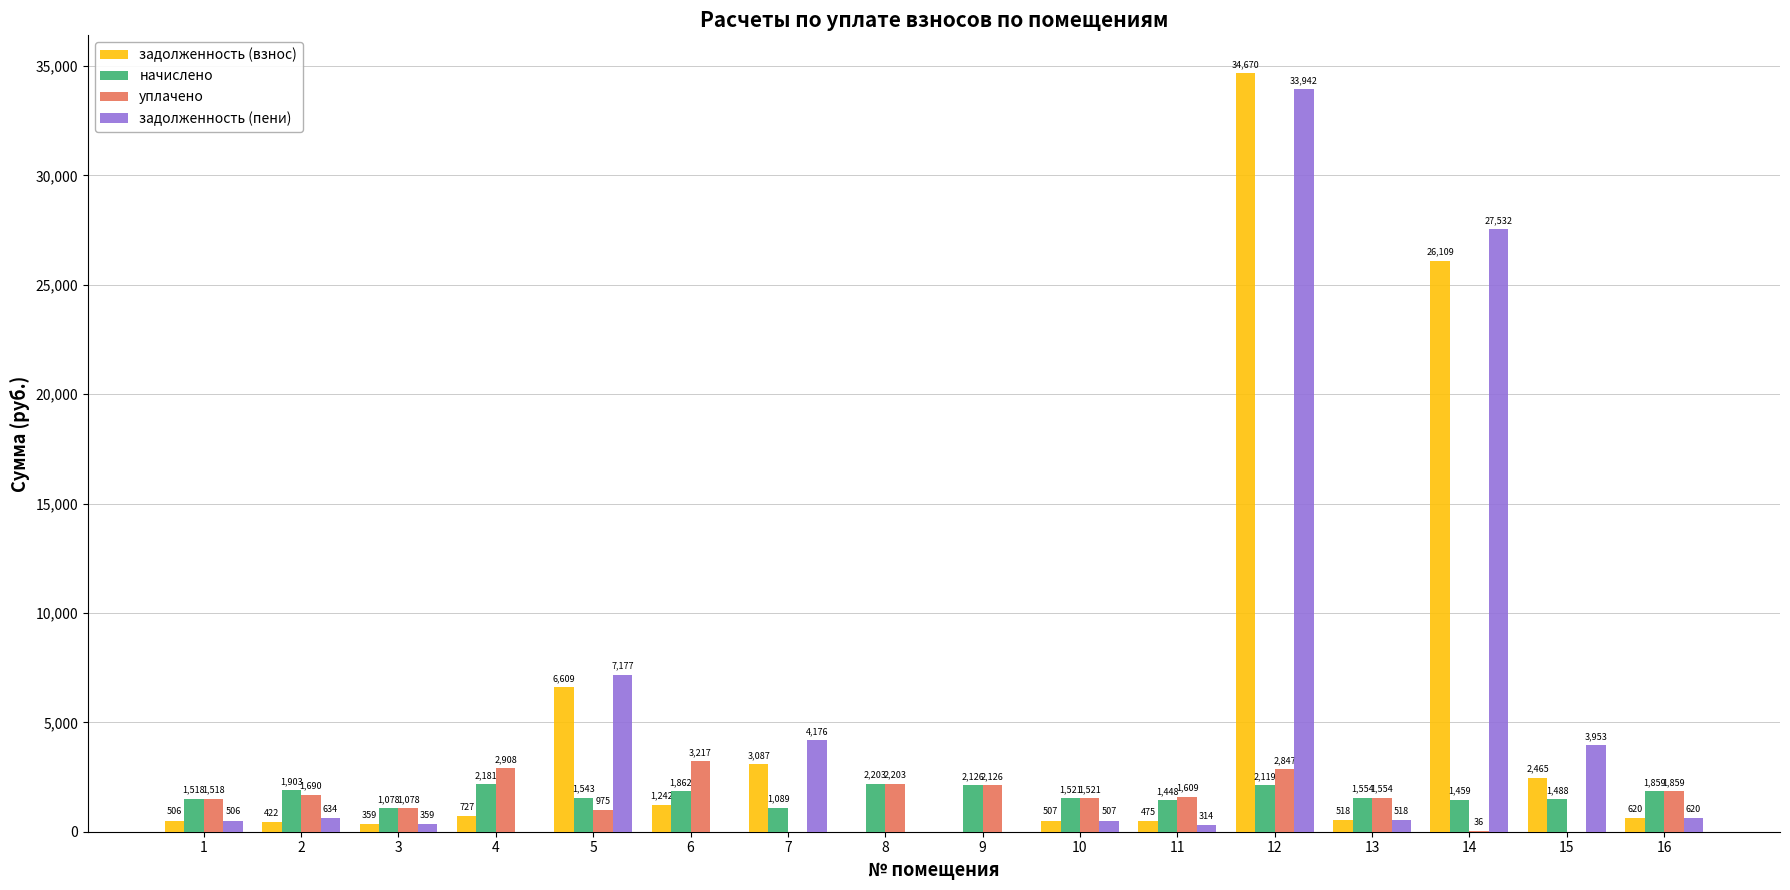

True or false: начислено has a value of 1543.4 at 5.

True